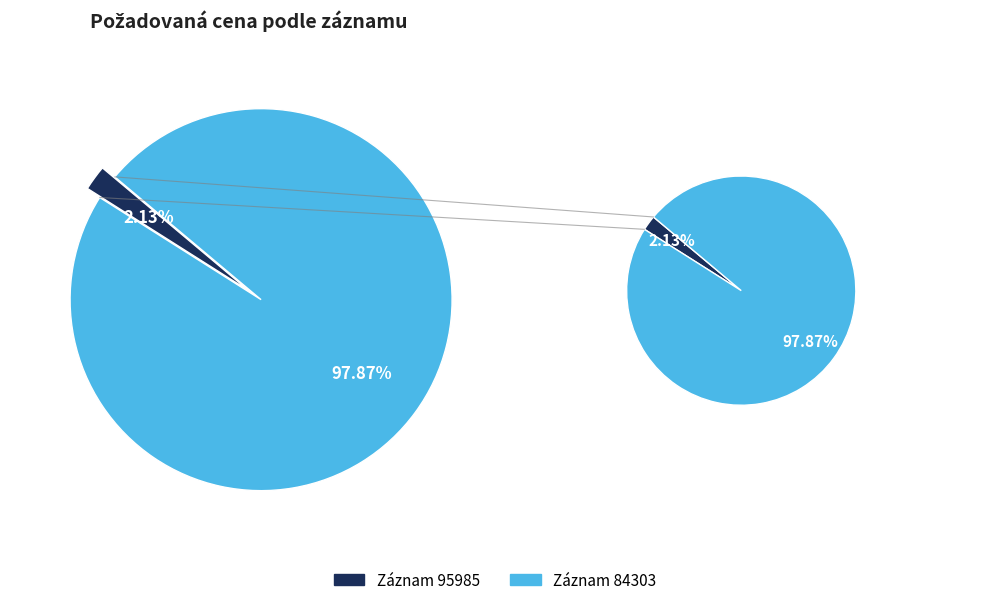

Which category has the biggest portion of the pie?

84303